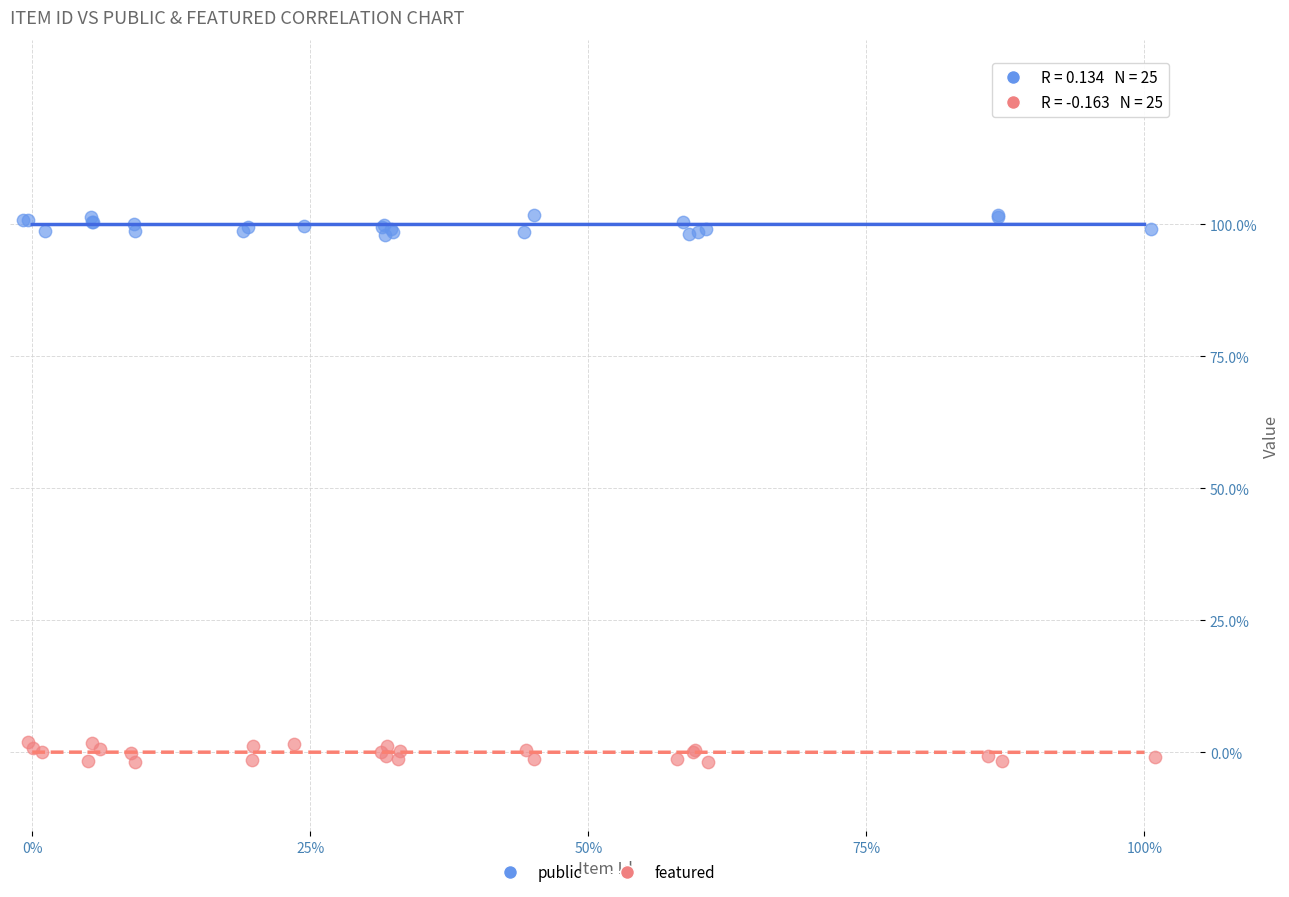

What are all the series names shown in the legend?

public, featured